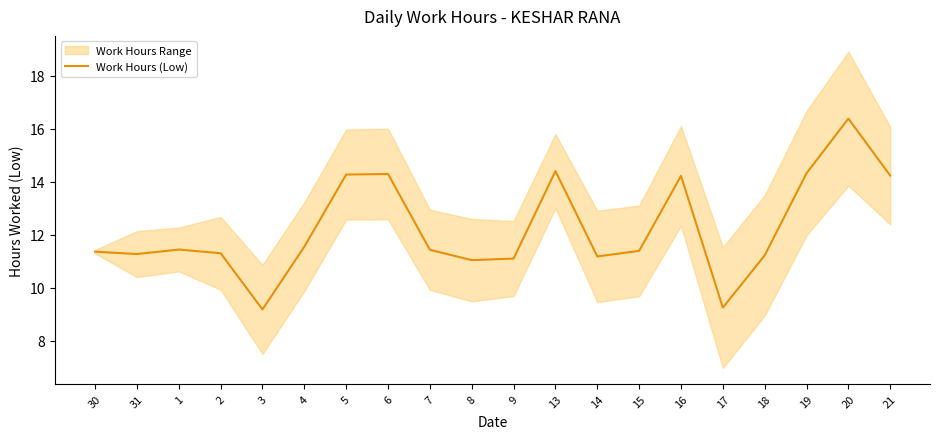

Reading left to right, what are all the values shown in this chart?

30=11.4	31=11.3	1=11.4	2=11.3	3=9.2	4=11.6	5=14.3	6=14.3	7=11.4	8=11.1	9=11.1	13=14.4	14=11.2	15=11.4	16=14.2	17=9.3	18=11.2	19=14.3	20=16.4	21=14.2